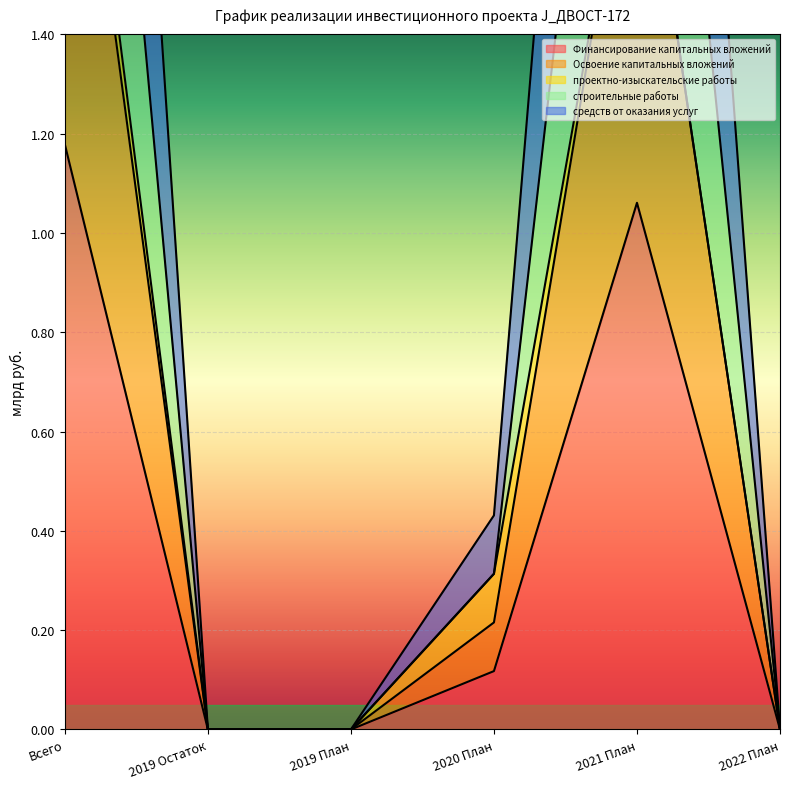

At which label does Финансирование капитальных вложений reach its peak?

Всего